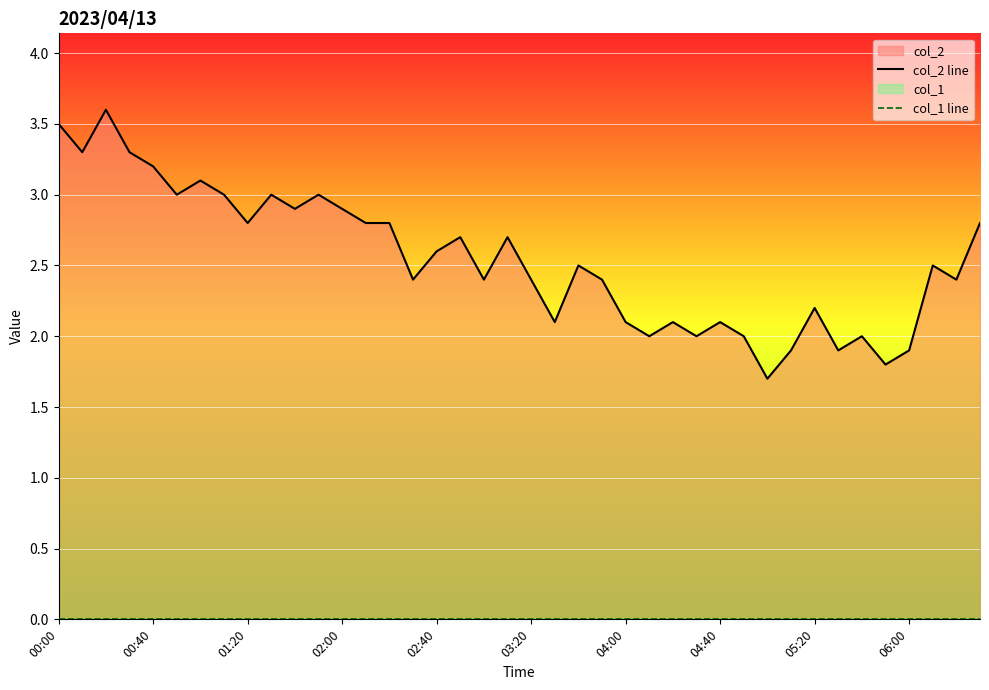

Is it true that col_1 line equals 0.0 at 30?

True